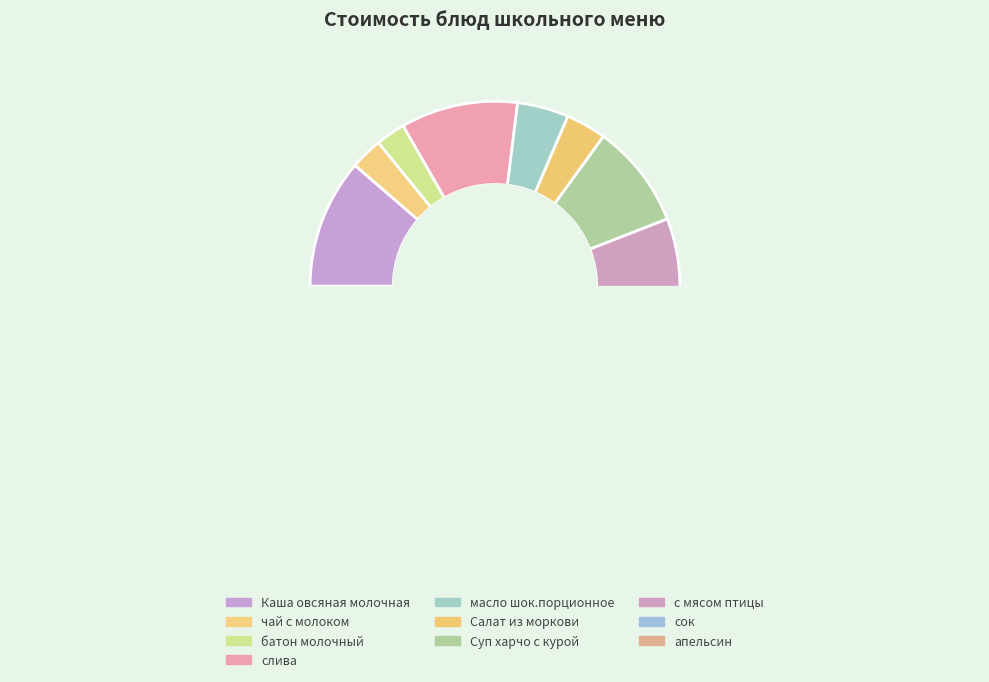

Which has a higher value, чай с молоком or с мясом птицы?

с мясом птицы